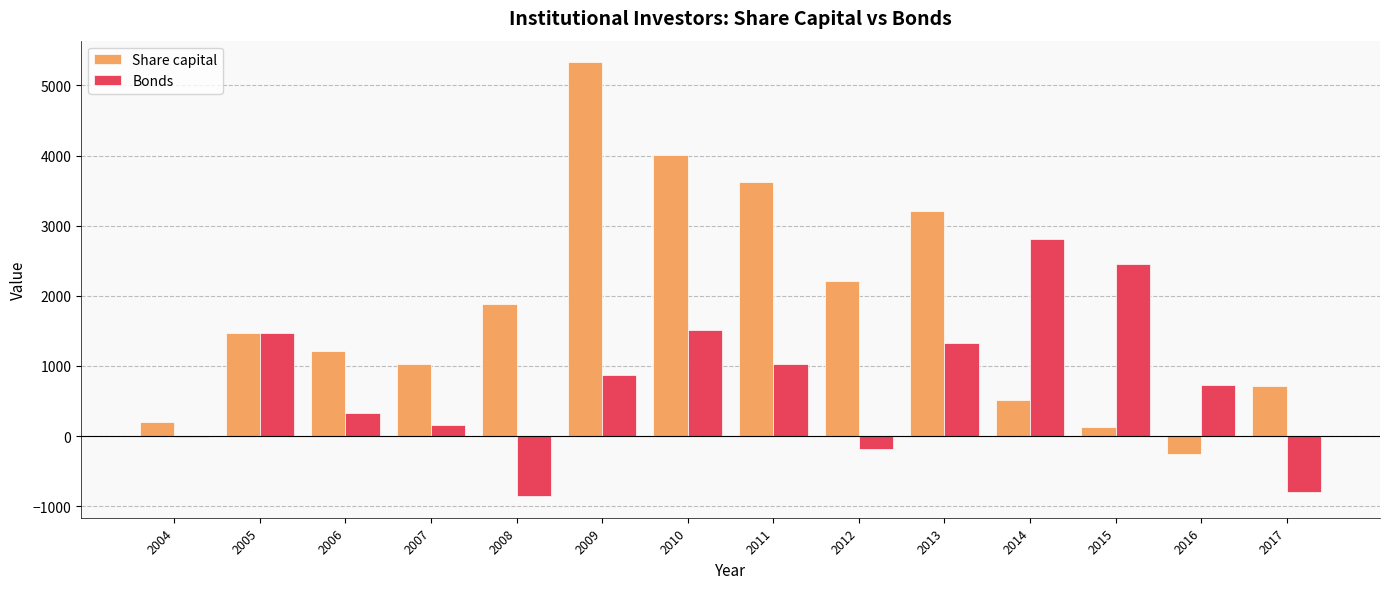

What is the greatest value displayed?

5329.7